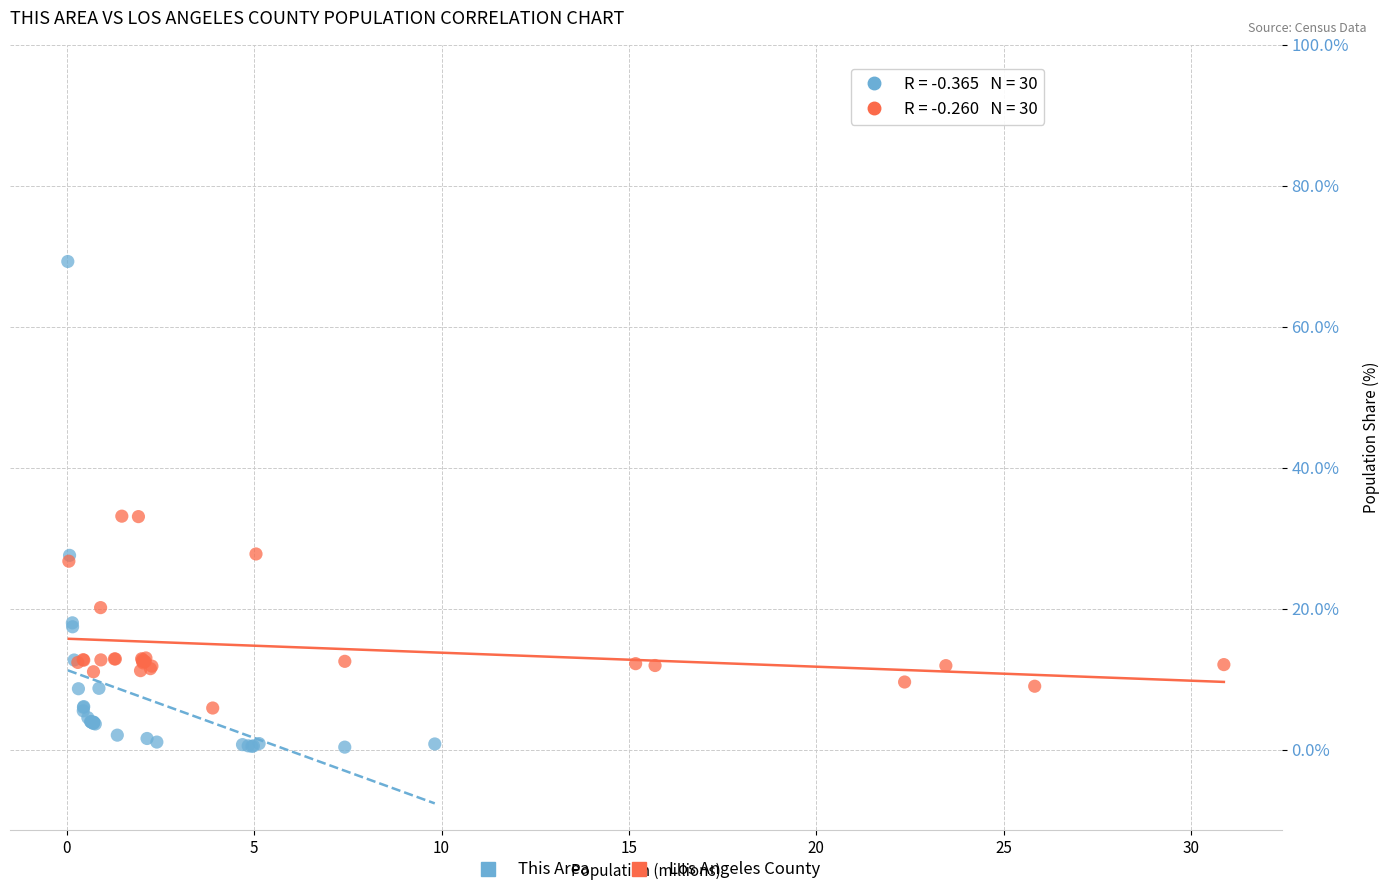

Which series has the widest spread of Y values?

This Area